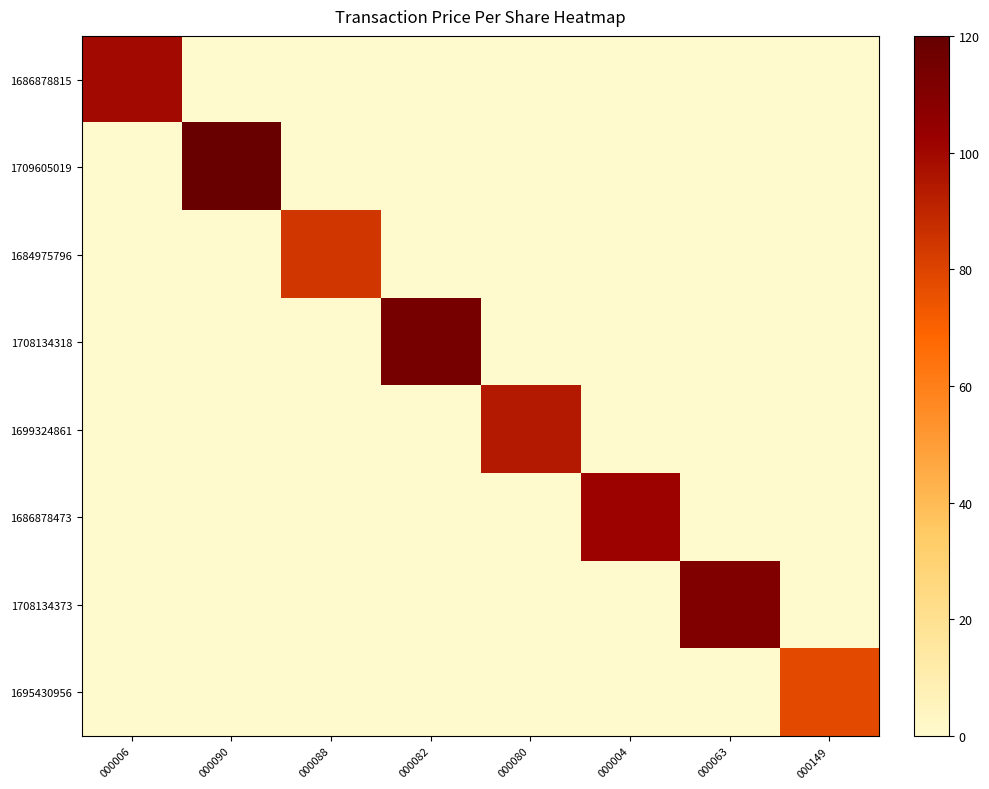

Reading right to left, transcribe all the data shown in this chart.

1686878815: 000149=0.0	000063=0.0	000004=0.0	000080=0.0	000082=0.0	000088=0.0	000090=0.0	000006=99.6
1709605019: 000149=0.0	000063=0.0	000004=0.0	000080=0.0	000082=0.0	000088=0.0	000090=118.8	000006=0.0
1684975796: 000149=0.0	000063=0.0	000004=0.0	000080=0.0	000082=0.0	000088=84.4	000090=0.0	000006=0.0
1708134318: 000149=0.0	000063=0.0	000004=0.0	000080=0.0	000082=114.4	000088=0.0	000090=0.0	000006=0.0
1699324861: 000149=0.0	000063=0.0	000004=0.0	000080=93.9	000082=0.0	000088=0.0	000090=0.0	000006=0.0
1686878473: 000149=0.0	000063=0.0	000004=101.7	000080=0.0	000082=0.0	000088=0.0	000090=0.0	000006=0.0
1708134373: 000149=0.0	000063=110.9	000004=0.0	000080=0.0	000082=0.0	000088=0.0	000090=0.0	000006=0.0
1695430956: 000149=77.4	000063=0.0	000004=0.0	000080=0.0	000082=0.0	000088=0.0	000090=0.0	000006=0.0